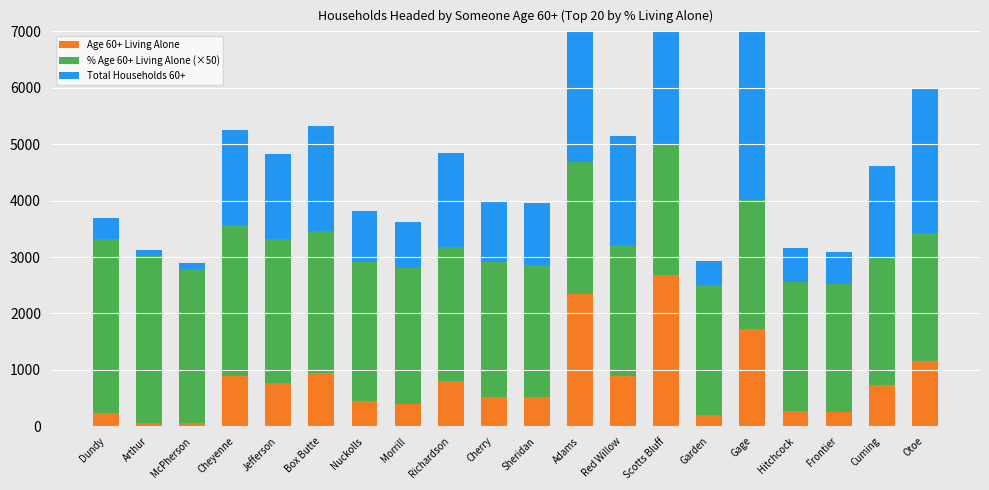

True or false: Age 60+ Living Alone has a value of 32.0 at Arthur.

False